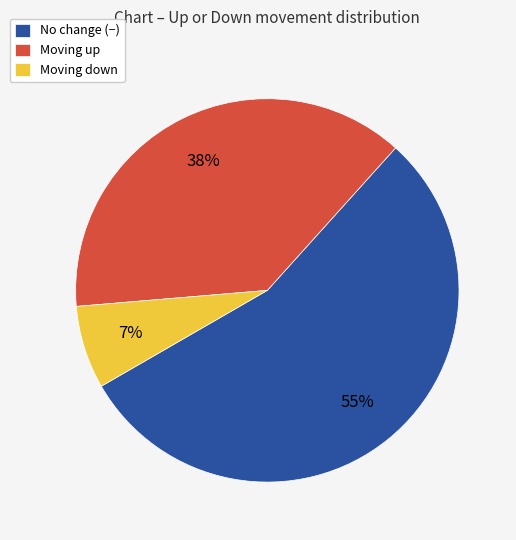

Which slice represents more than half of the pie?

No change (−)